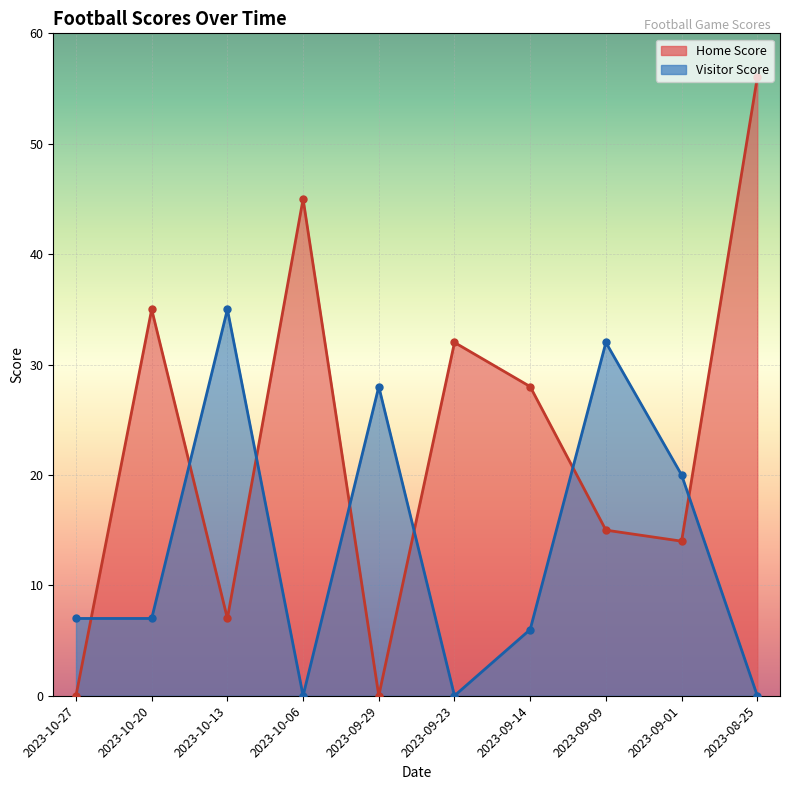

Rank the series by their maximum value, from lowest to highest.

Visitor Score, Home Score